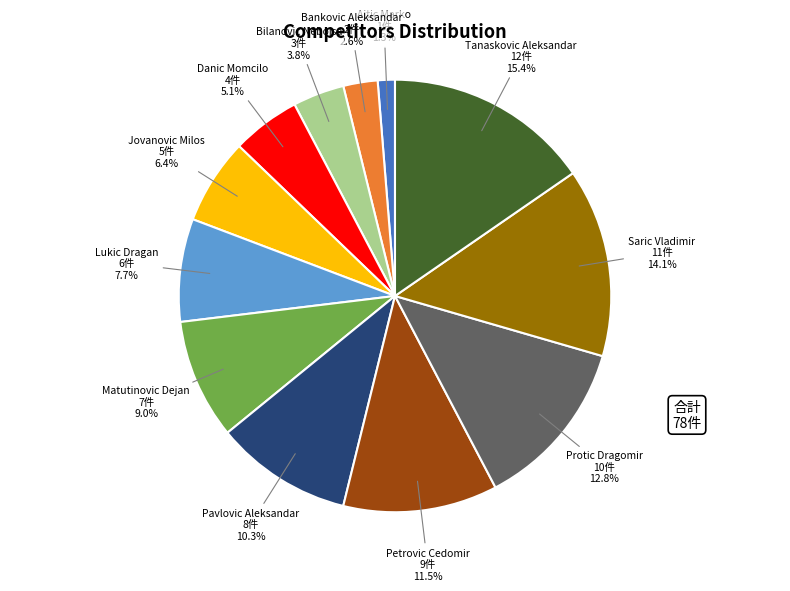

Which category has the biggest portion of the pie?

Tanaskovic Aleksandar